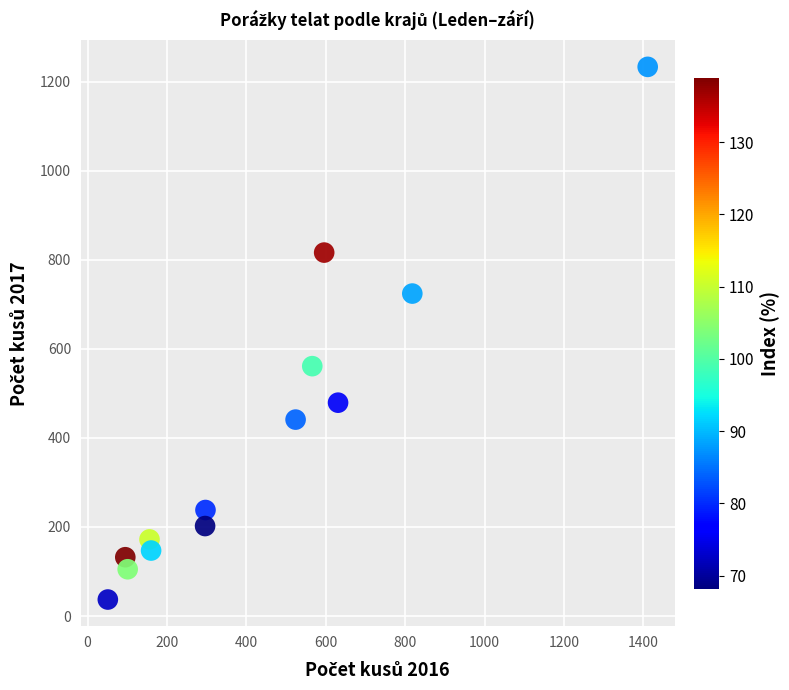

What is the range of X values (max minus min)?

1360